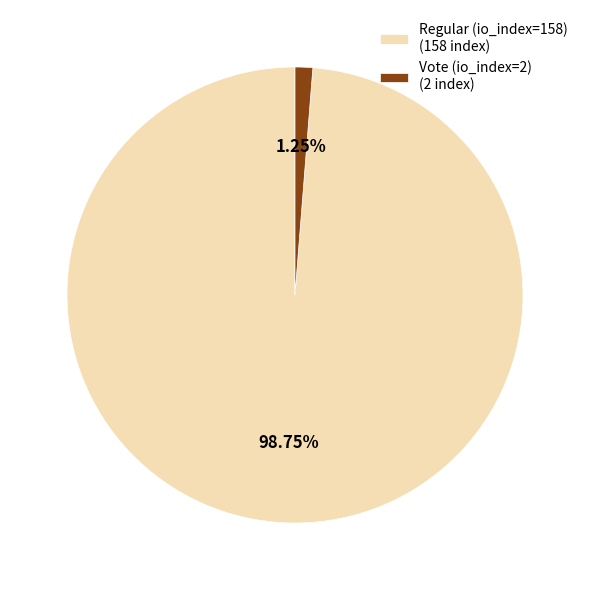

Which slice is the largest?

Regular (io_index=158)